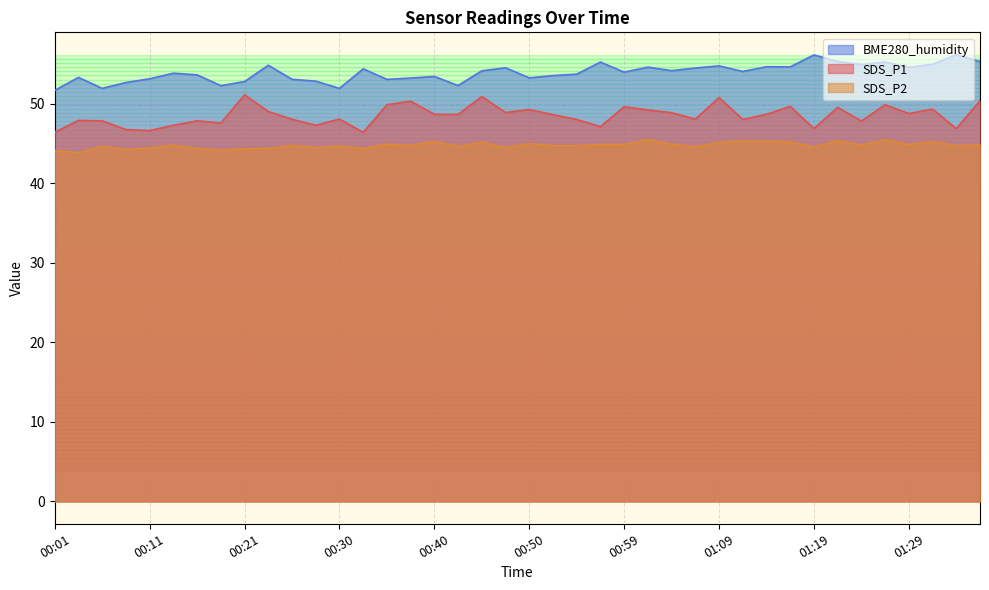

Rank the categories by SDS_P1 value from highest to lowest.

00:21, 00:45, 01:09, 01:36, 00:38, 00:35, 01:26, 01:17, 00:59, 01:21, 01:31, 00:50, 01:02, 00:23, 00:47, 01:04, 01:29, 00:40, 01:14, 00:42, 00:52, 00:30, 01:07, 00:25, 00:55, 01:12, 00:03, 00:06, 00:16, 01:24, 00:18, 00:13, 00:28, 00:57, 01:19, 01:34, 00:08, 00:11, 00:01, 00:33